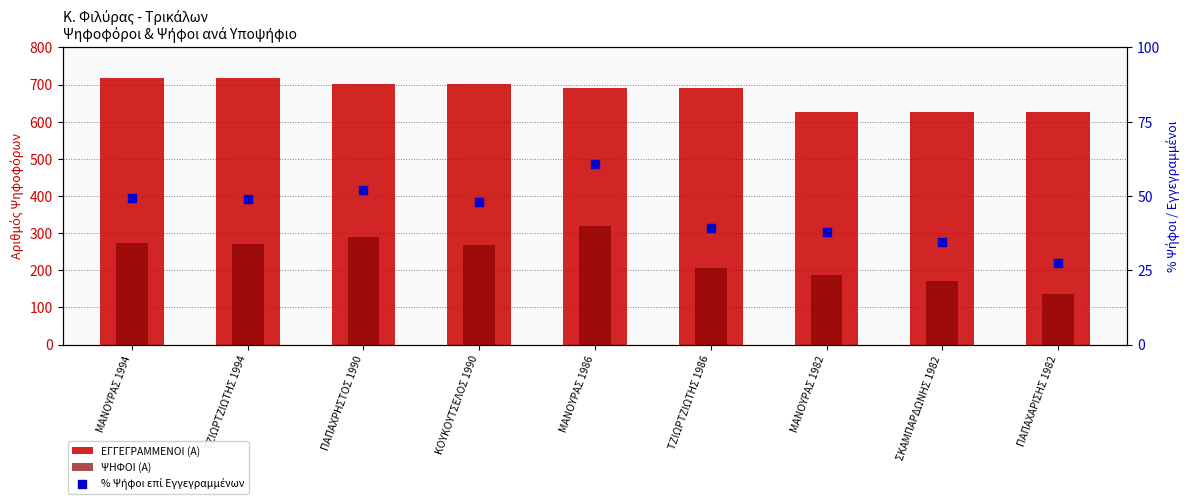

Which series contains the highest Y value?

ΕΓΓΕΓΡΑΜΜΕΝΟΙ (Α)